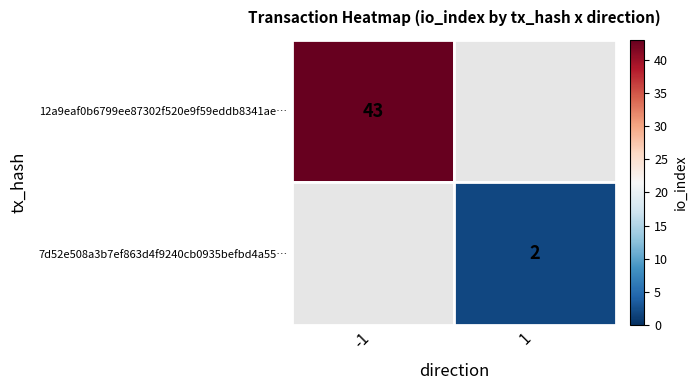

Is it true that 7d52e508a3b7ef863d4f9240cb0935befbd4a55… equals 2 at 1?

True